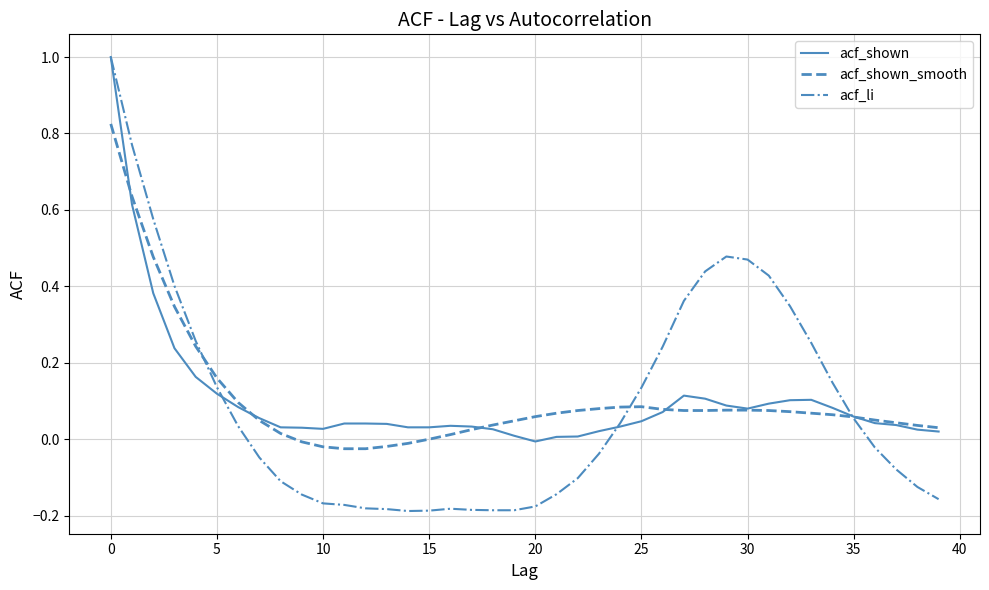

What is the maximum value shown in the chart?

1.0